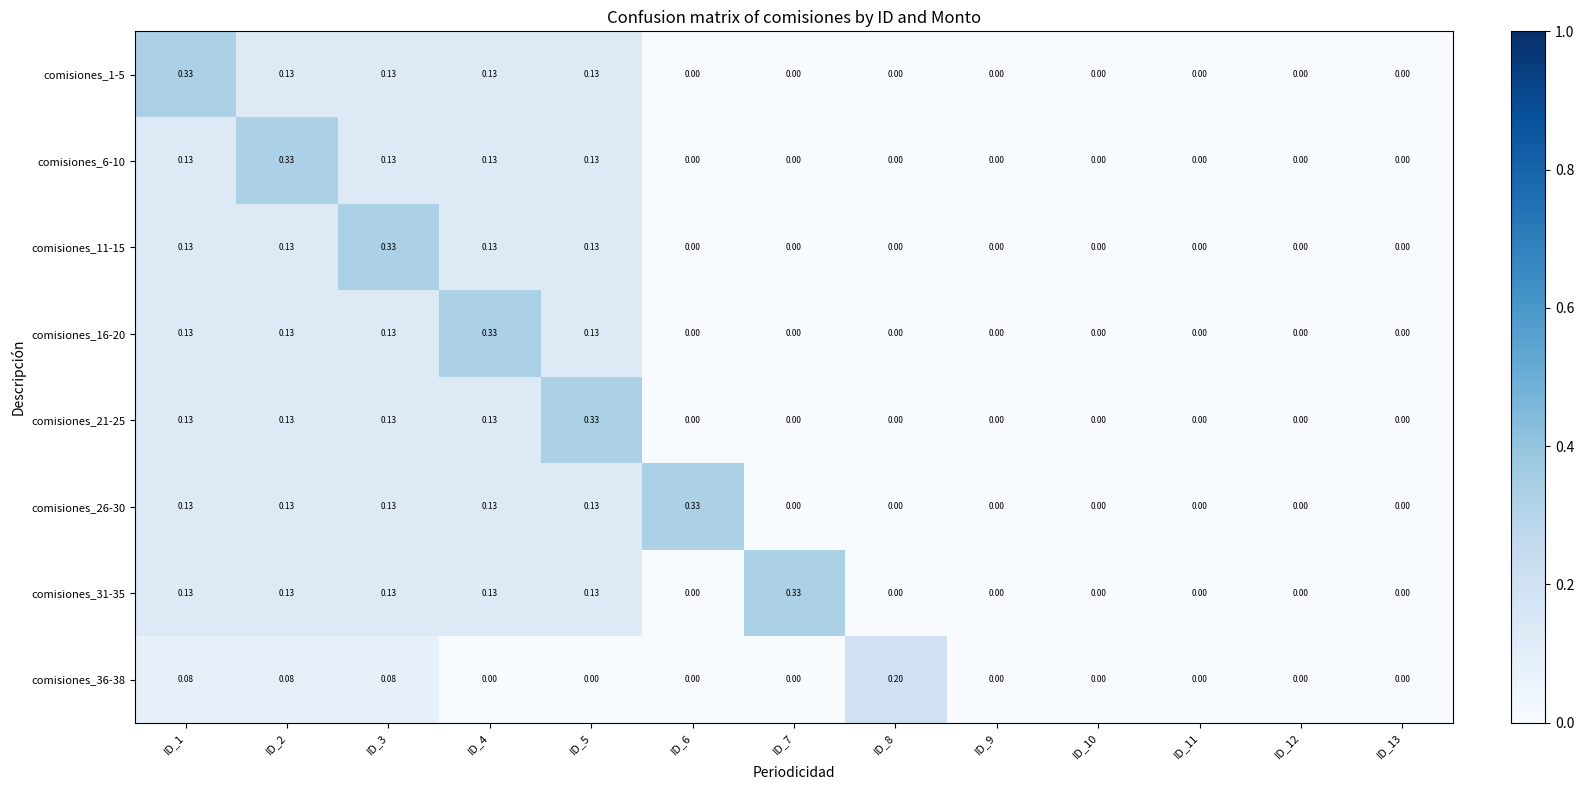

How many categories are shown in the chart?

13